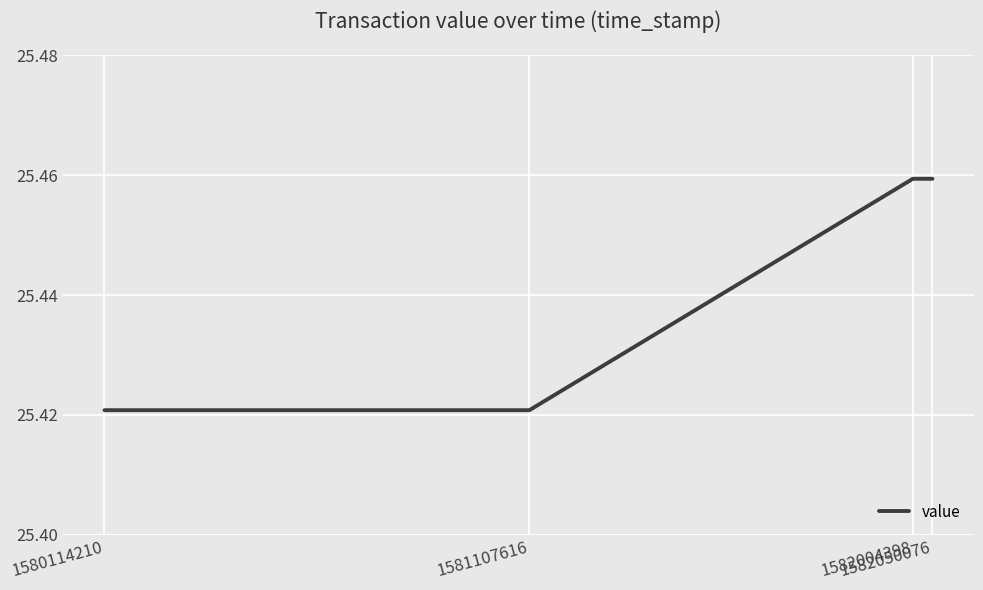

The chart shows a value of 44.4 at 1582004398. True or false?

False